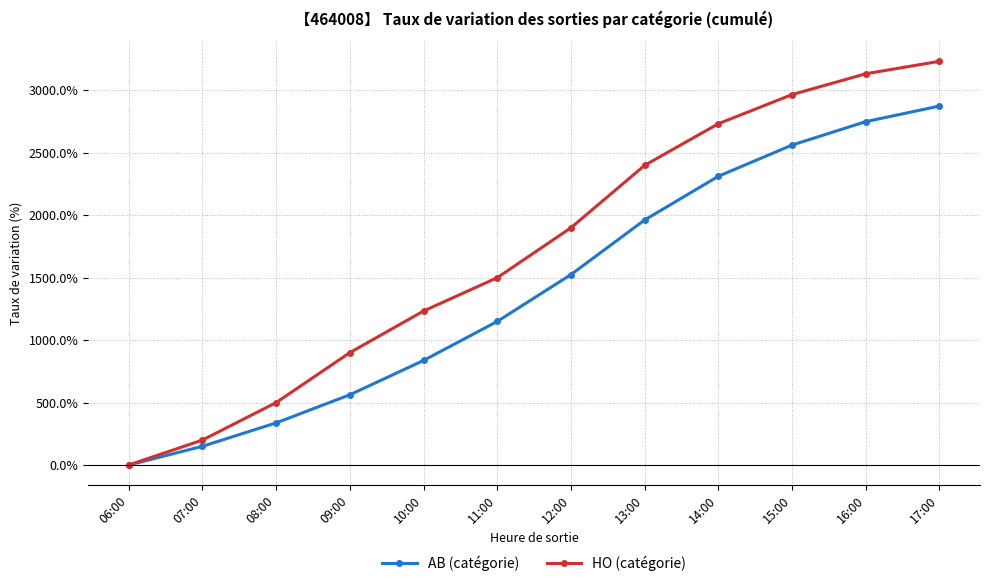

The value of AB (catégorie) at 10:00 is 1191.3. True or false?

False